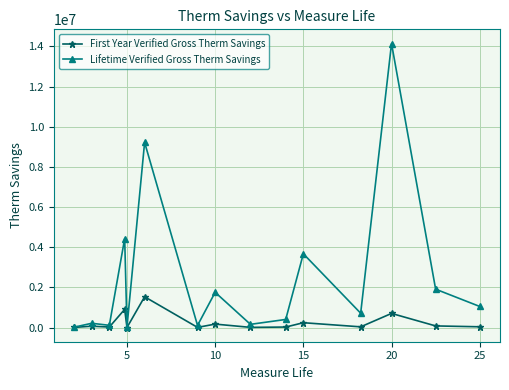

Which series has the largest total across all categories?

Lifetime Verified Gross Therm Savings